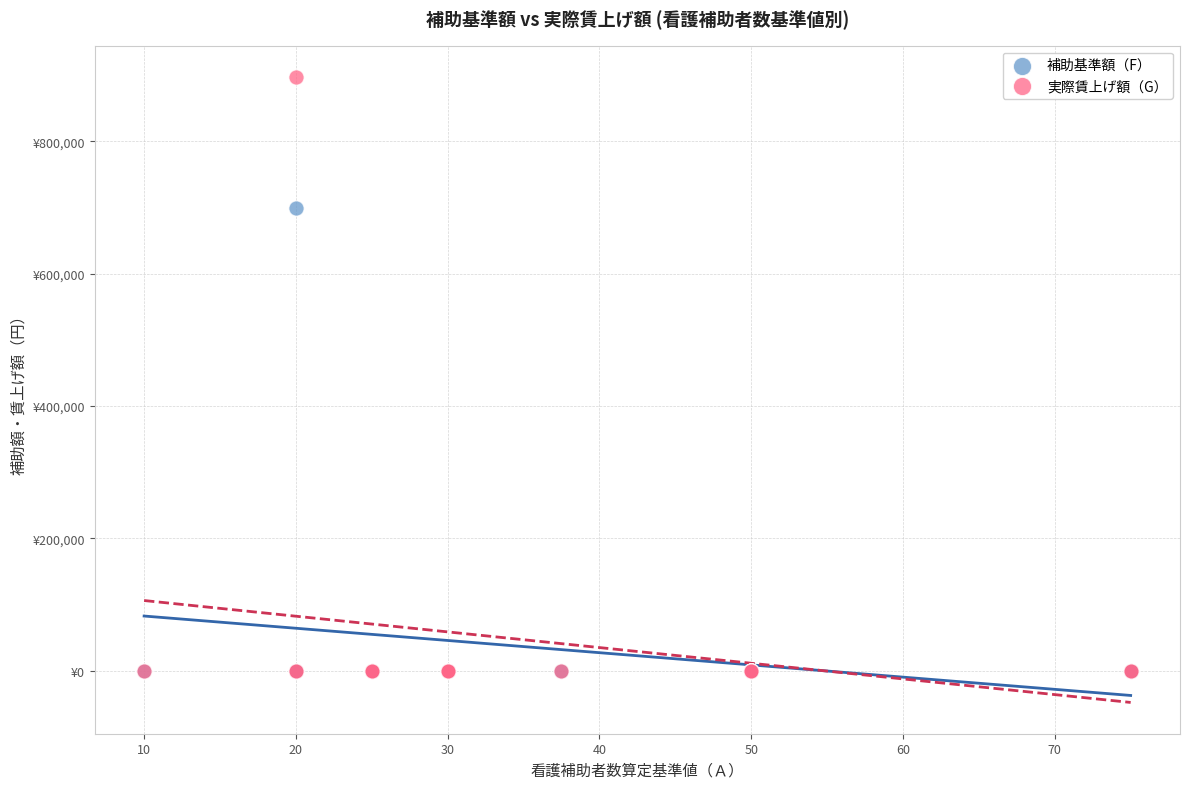

What are all the series names shown in the legend?

補助基準額（F）, 実際賃上げ額（G）